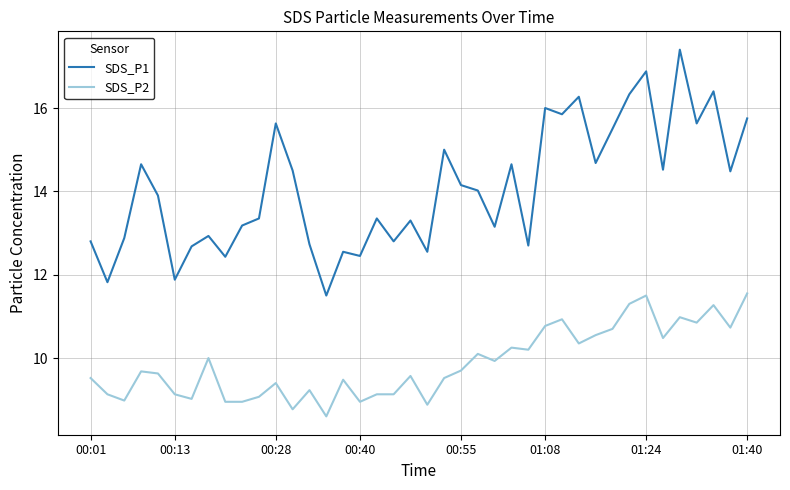

True or false: SDS_P2 and SDS_P1 cross at least once.

False